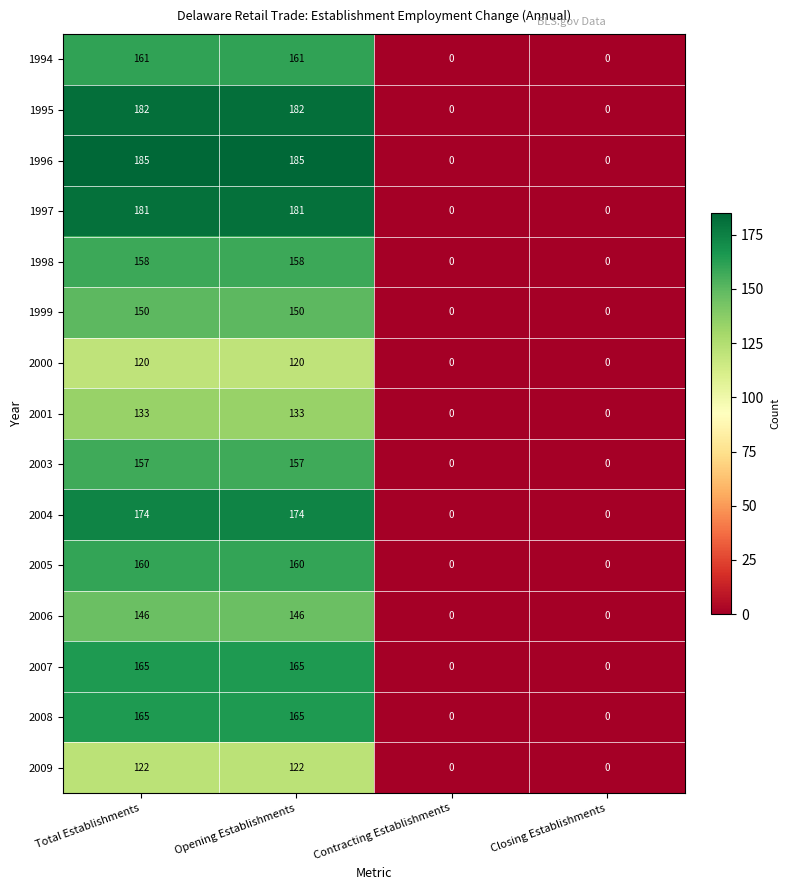

The 1999 series shows 150 at Opening Establishments. True or false?

True